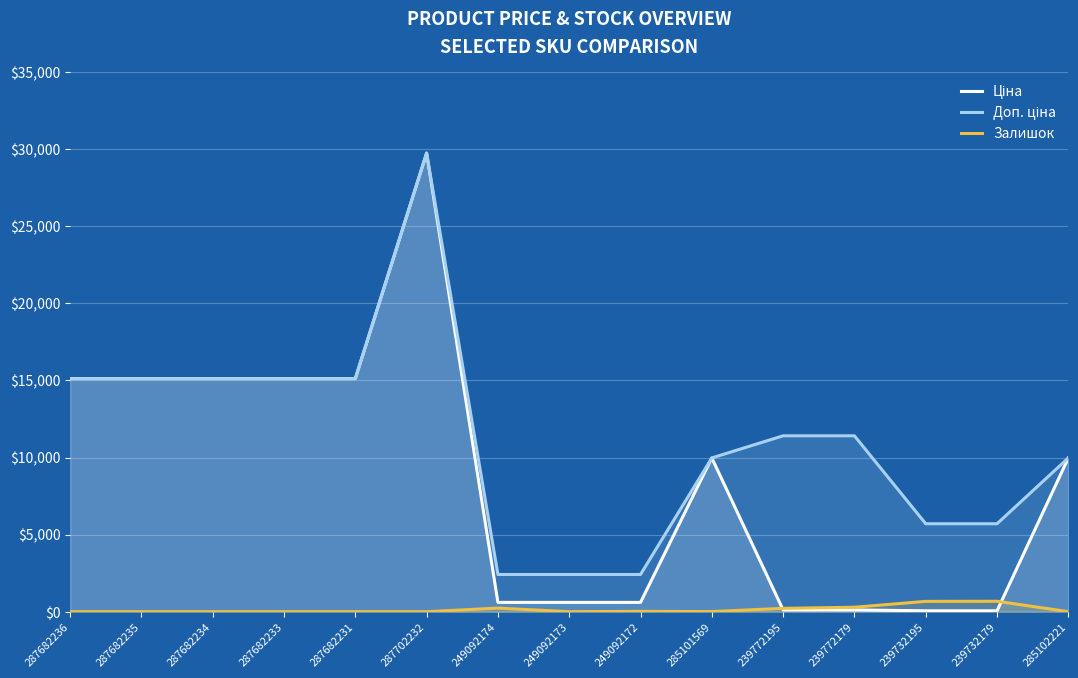

Which category has the highest value in the Ціна series?

287702232